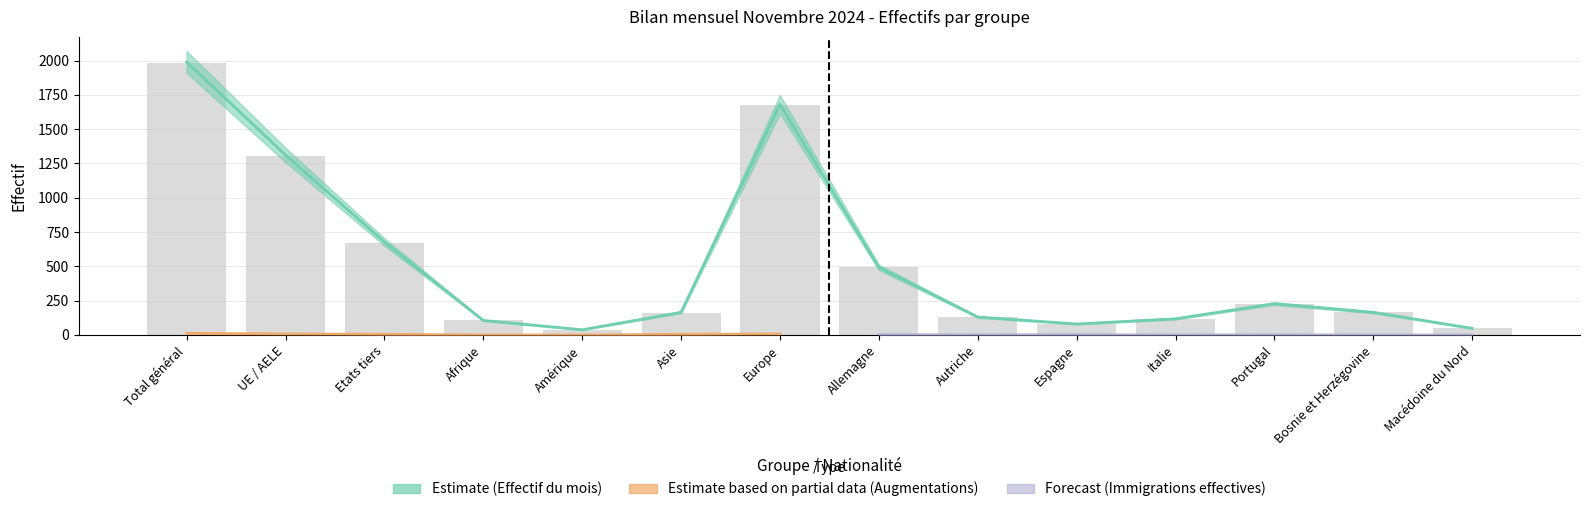

List the labels in order of value, largest first.

Total général, Europe, UE / AELE, Etats tiers, Allemagne, Portugal, Bosnie et Herzégovine, Asie, Autriche, Italie, Afrique, Espagne, Macédoine du Nord, Amérique